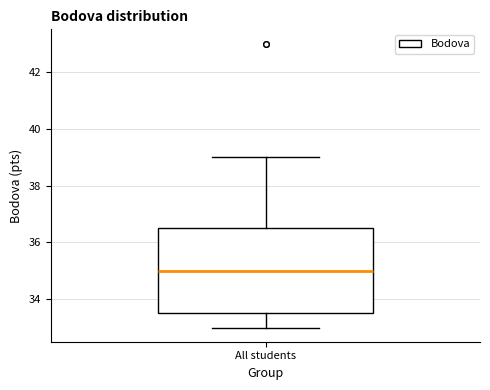

Where does the upper whisker of the box for All students end on the y-axis? The values are not printed on the chart, so give them approximately, as read against the axis.

39.0